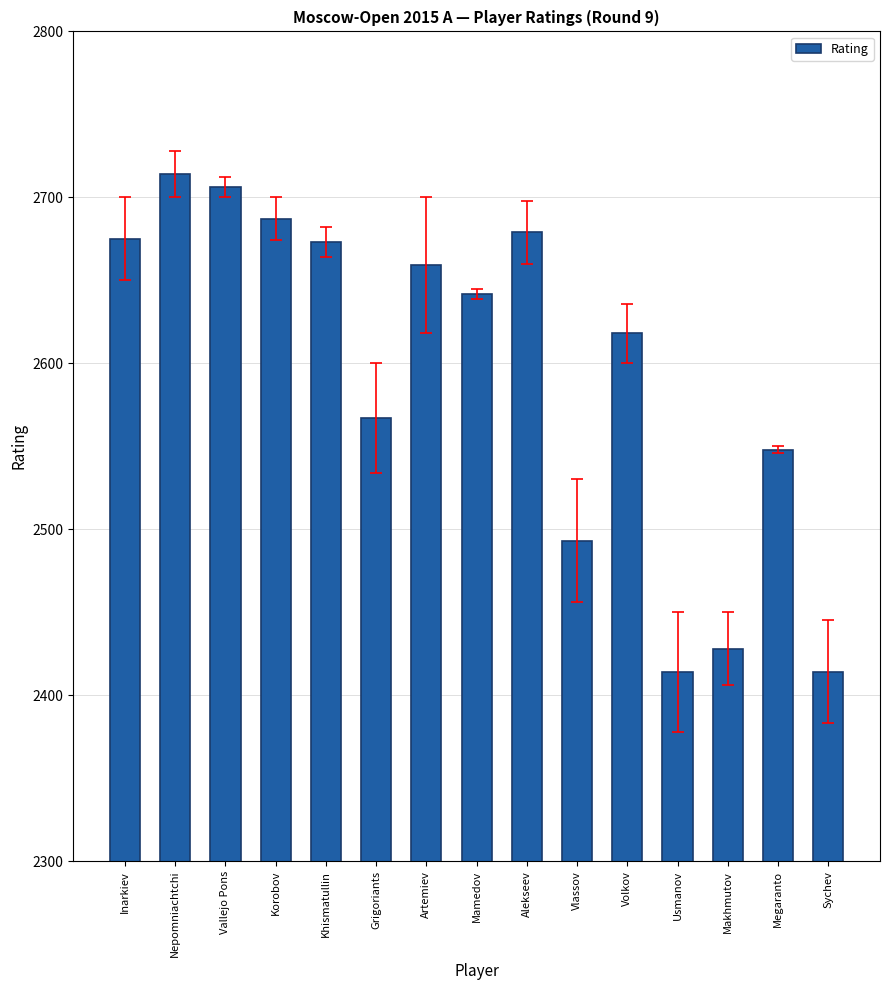

What is the difference between the maximum and minimum values?

300